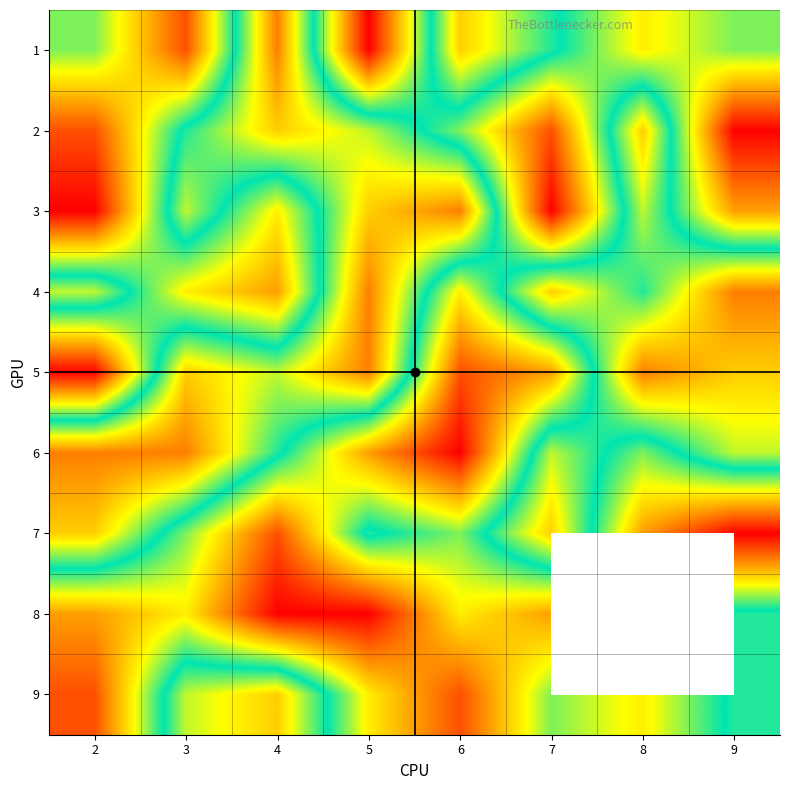

What is the total value across all series at 9?

46.0